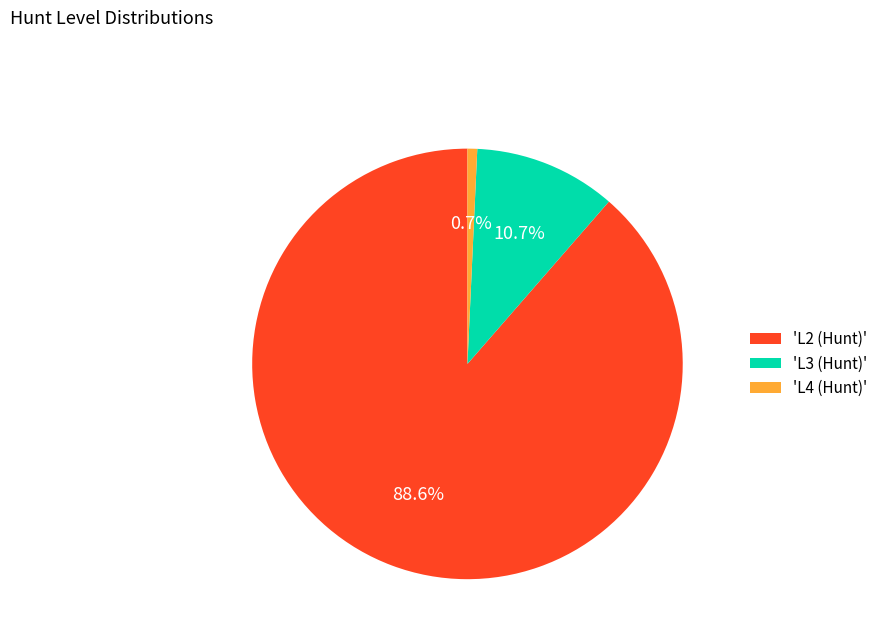

To the nearest percent, what is the average slice percentage?

33%